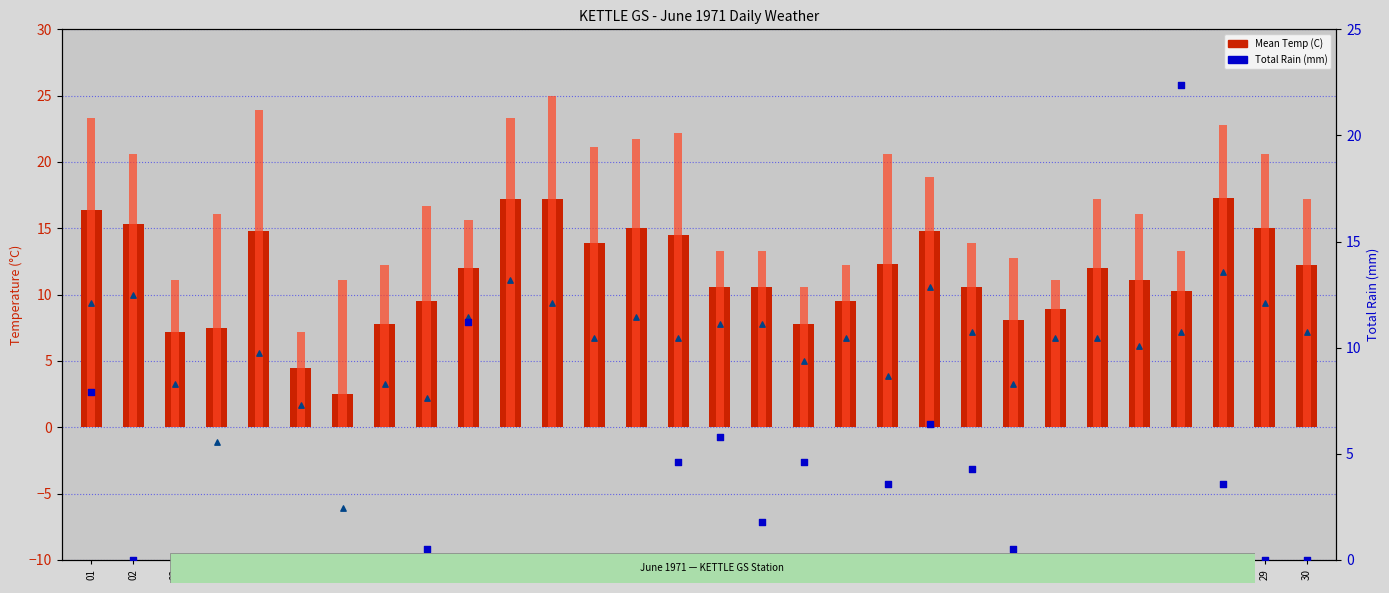

Which series has the largest total across all categories?

Max Temp (C)